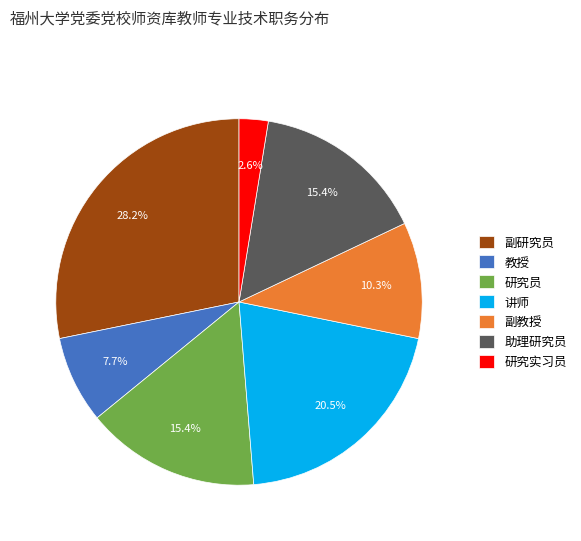

The 教授 slice represents 8% of the pie. True or false?

True